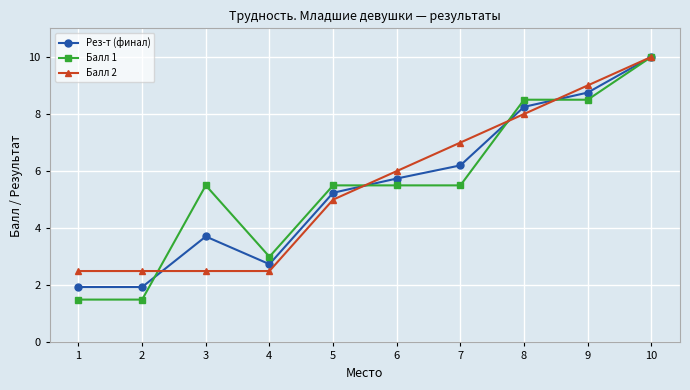

What is the difference between the maximum and minimum values in the Балл 1 series?

8.5